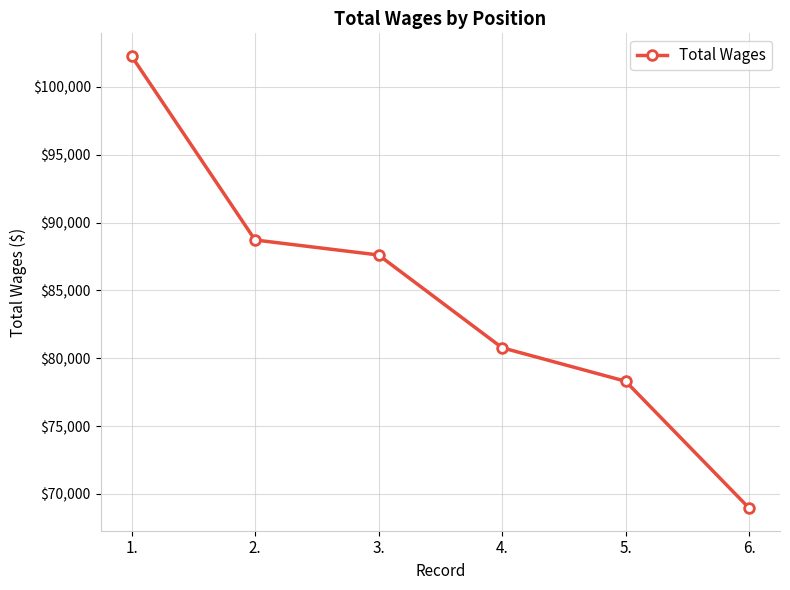

Approximately how many times larger is the value at 4. compared to 2.?

0.9